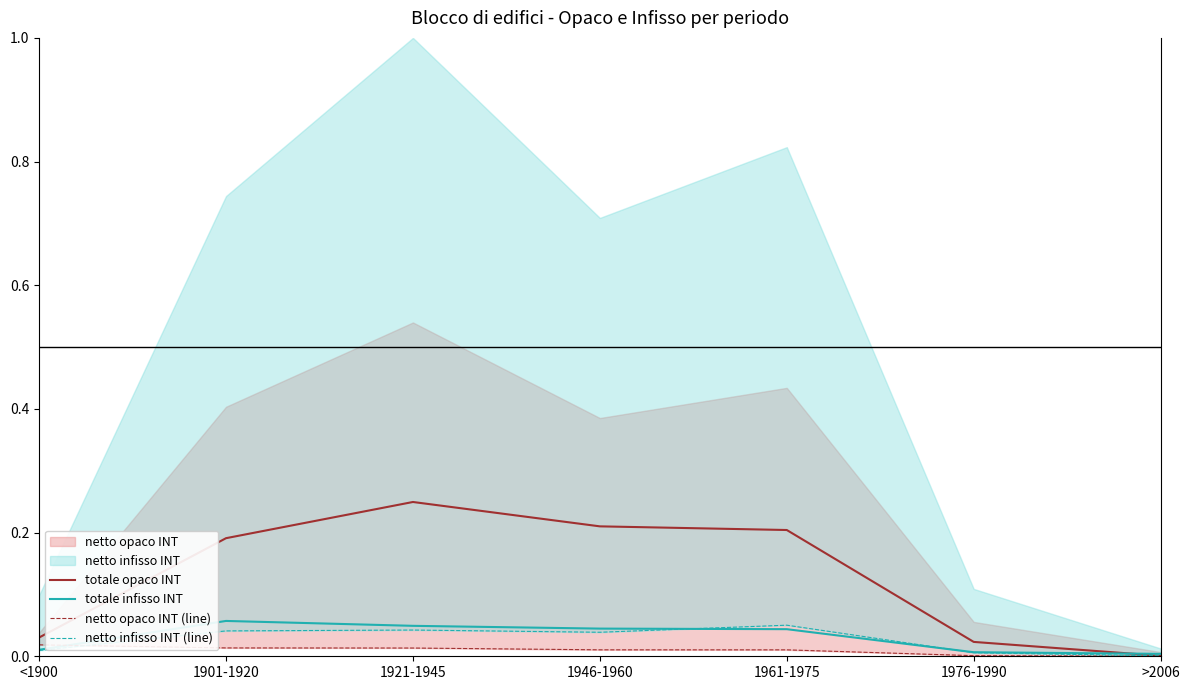

What is the difference between the maximum and minimum values in the totale opaco INT series?

0.2